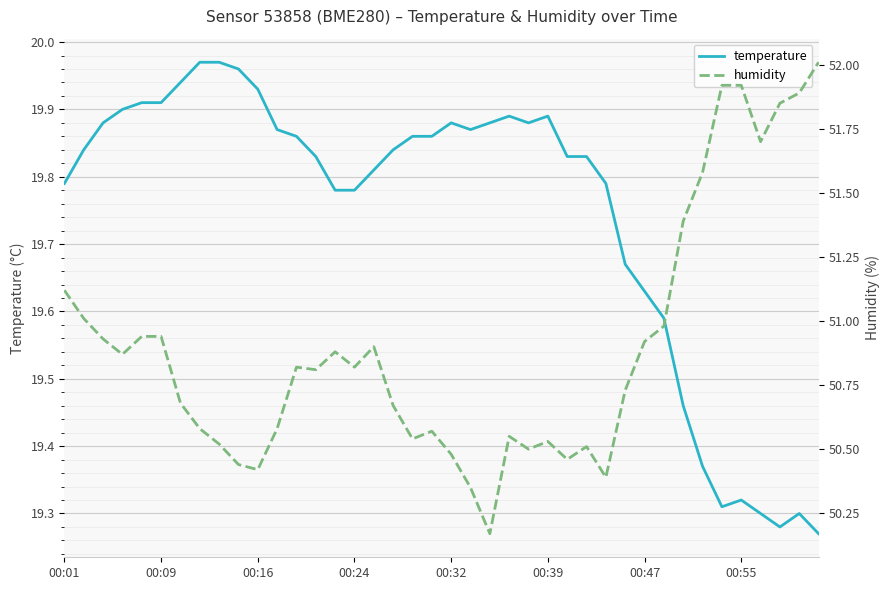

Count the number of data series in this chart.

2